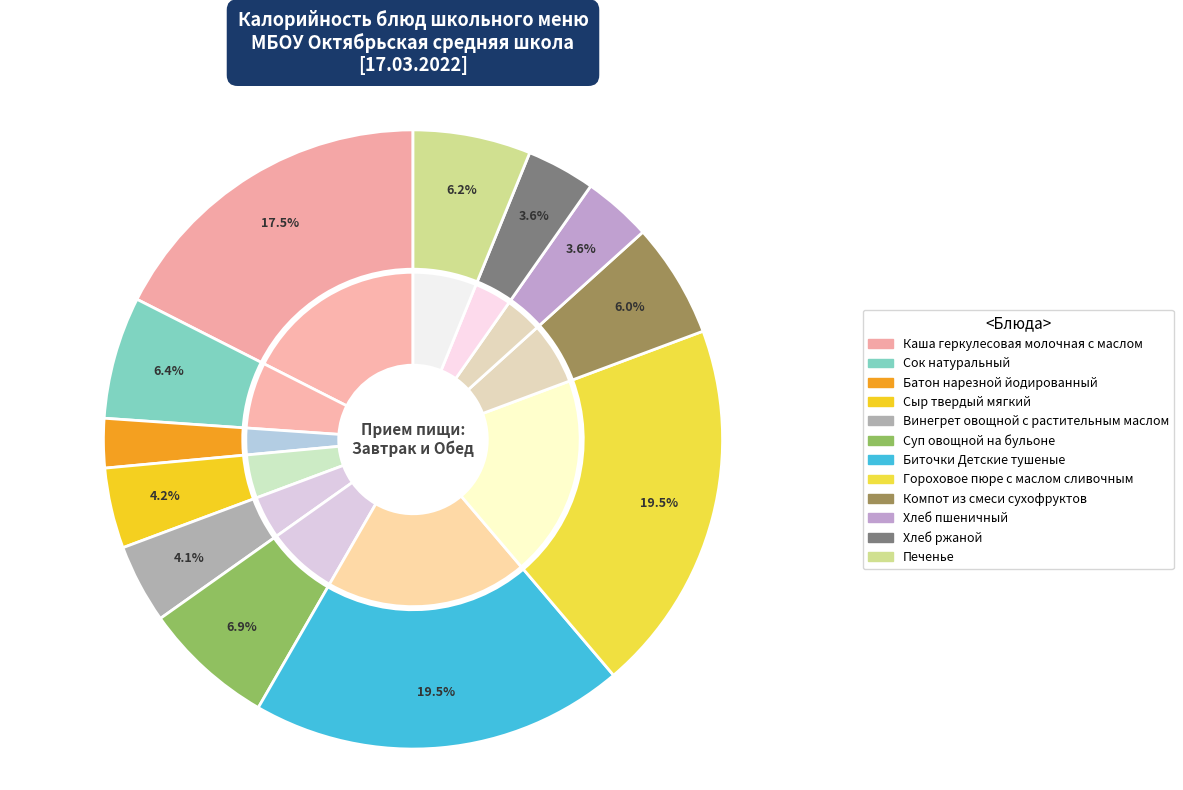

Is it true that Каша геркулесовая молочная с маслом is 18% of the pie?

True